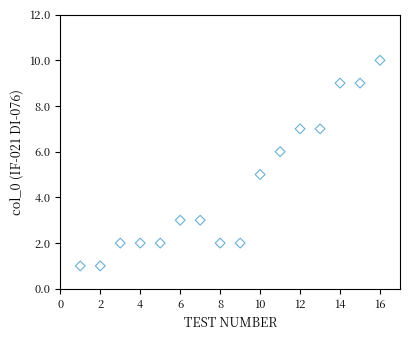

What is the range of X values (max minus min)?

15